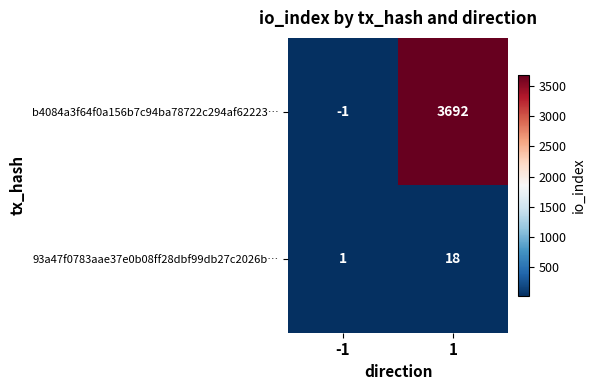

Rank the series by their average value, from lowest to highest.

93a47f0783aae37e0b08ff28dbf99db27c2026b…, b4084a3f64f0a156b7c94ba78722c294af62223…